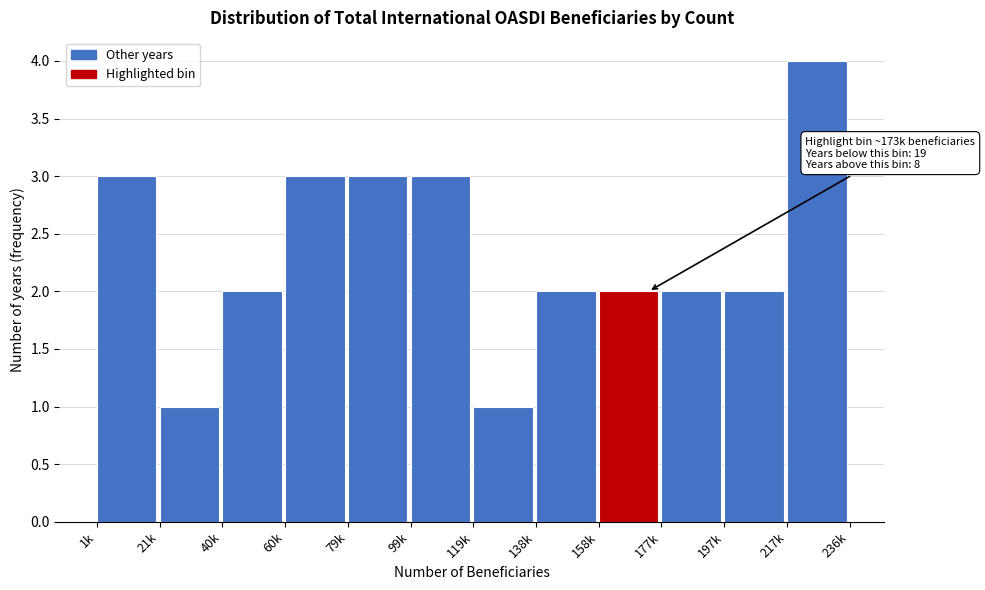

Reading right to left, extract all data points from this chart.

217k=4	197k=2	177k=2	158k=2	138k=2	119k=1	99k=3	79k=3	60k=3	40k=2	21k=1	1k=3